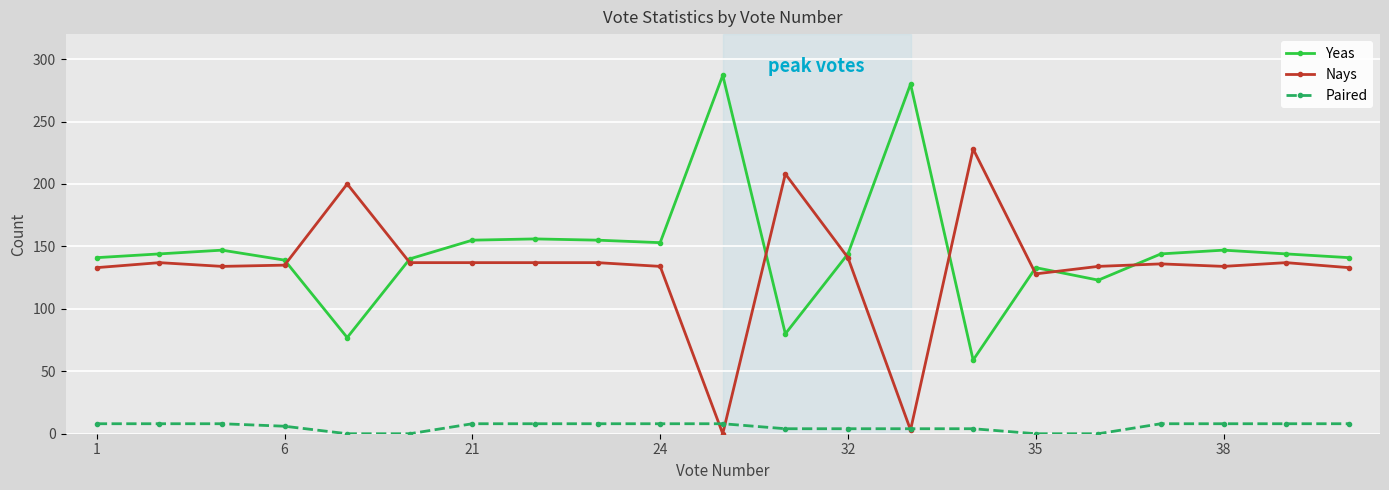

Rank the series by their maximum value, from highest to lowest.

Yeas, Nays, Paired